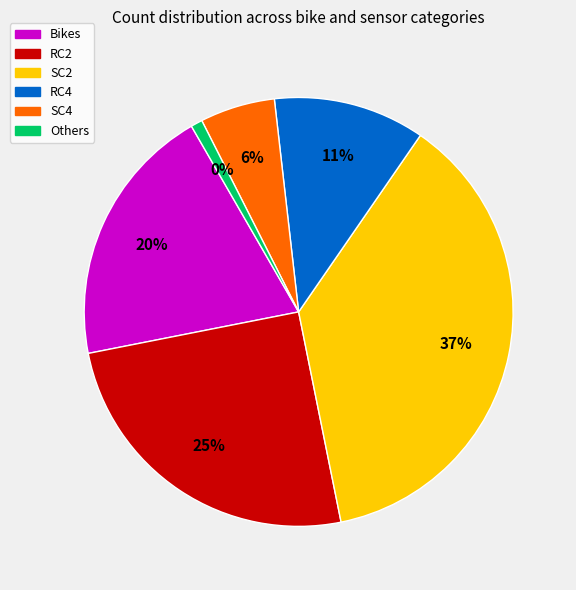

True or false: SC5 accounts for 1% of the total.

False